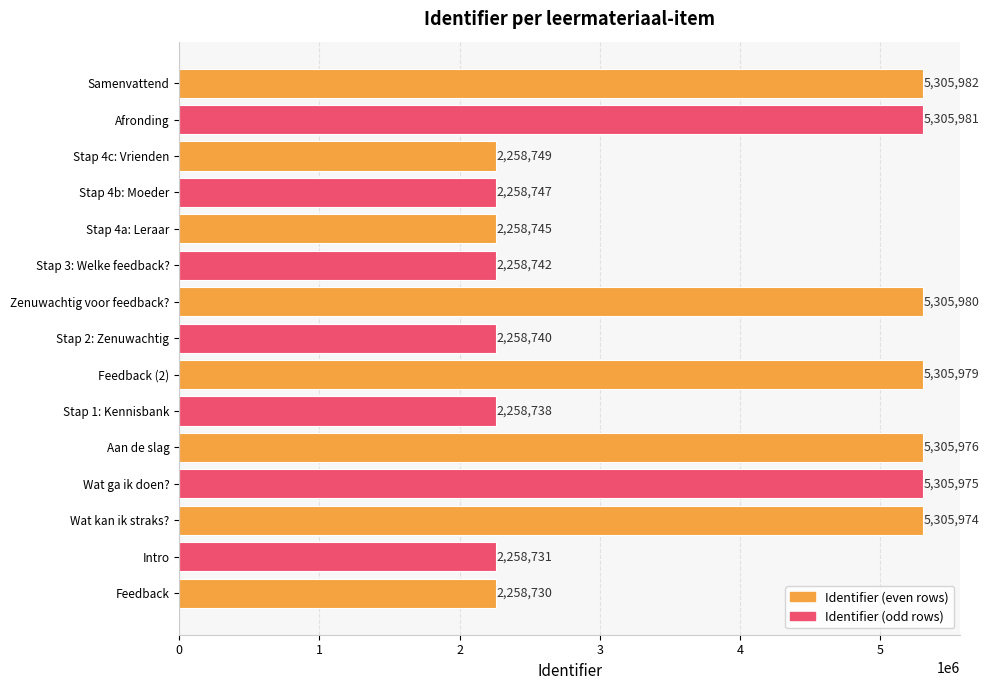

What is the difference between the second highest and second lowest values?

3047250